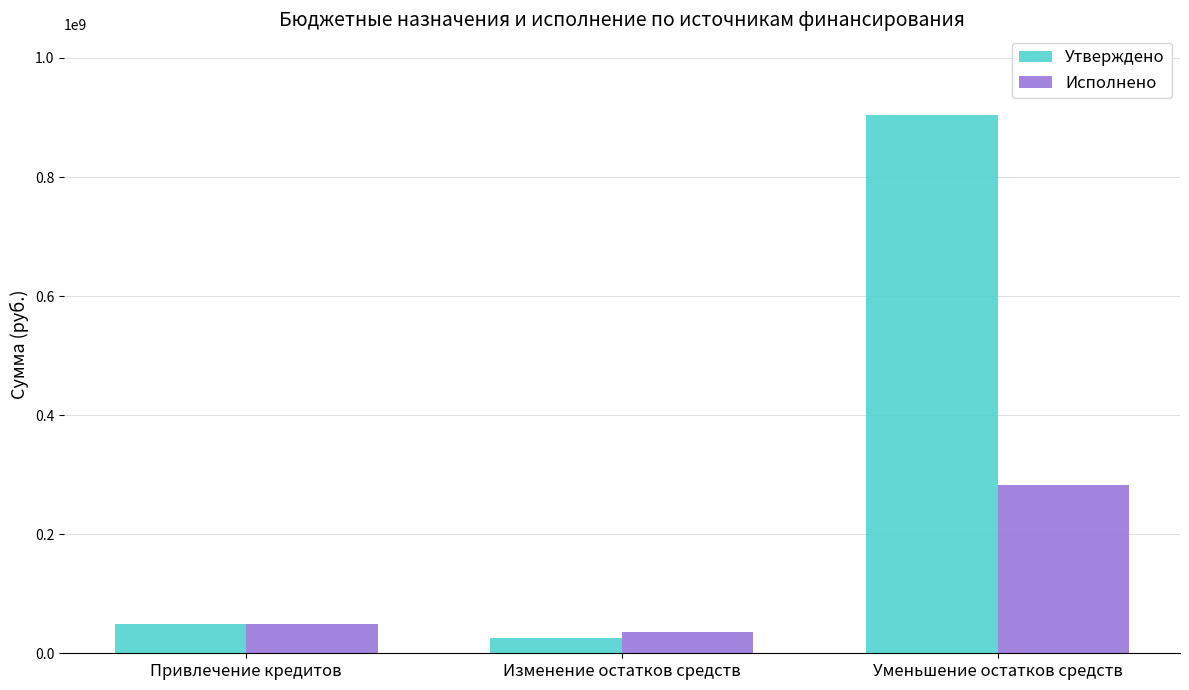

Is it true that Утверждено equals 82798891.1 at Привлечение кредитов?

False